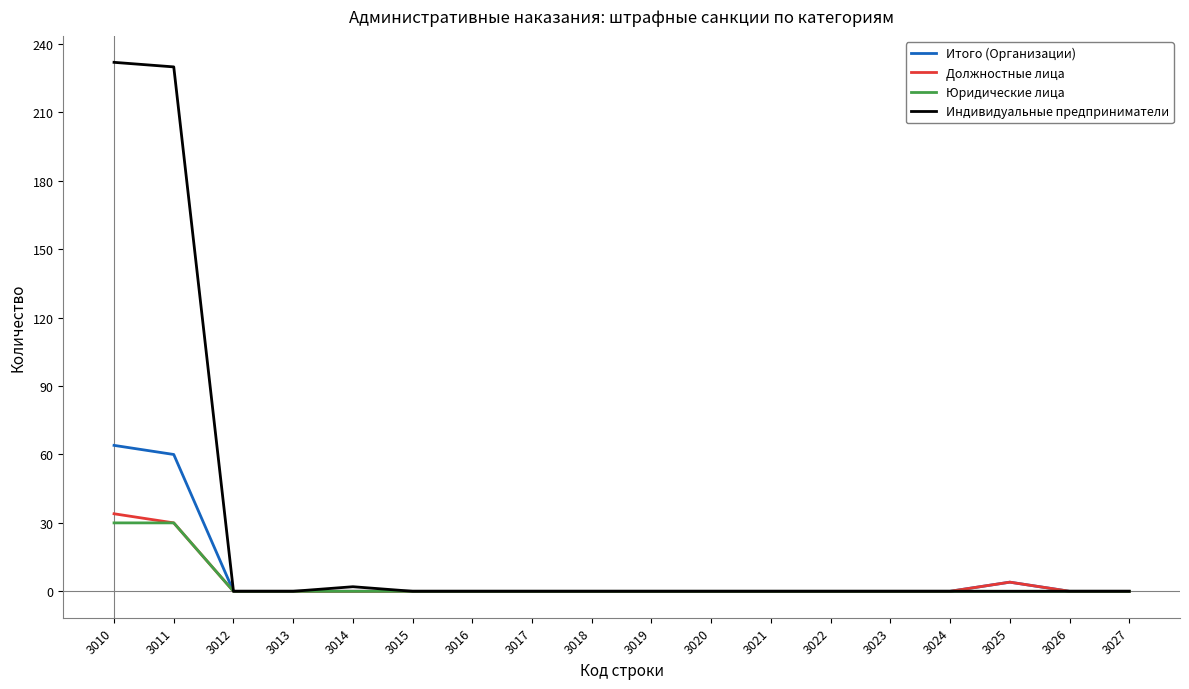

What is the difference between the second highest and second lowest values in the Индивидуальные предприниматели series?

230